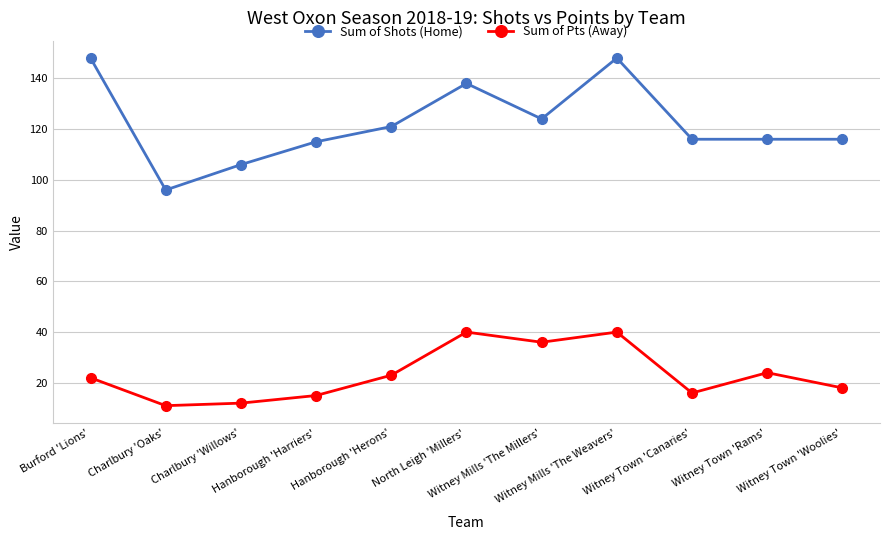

What is the label of the 4th point from the left?

Hanborough 'Harriers'